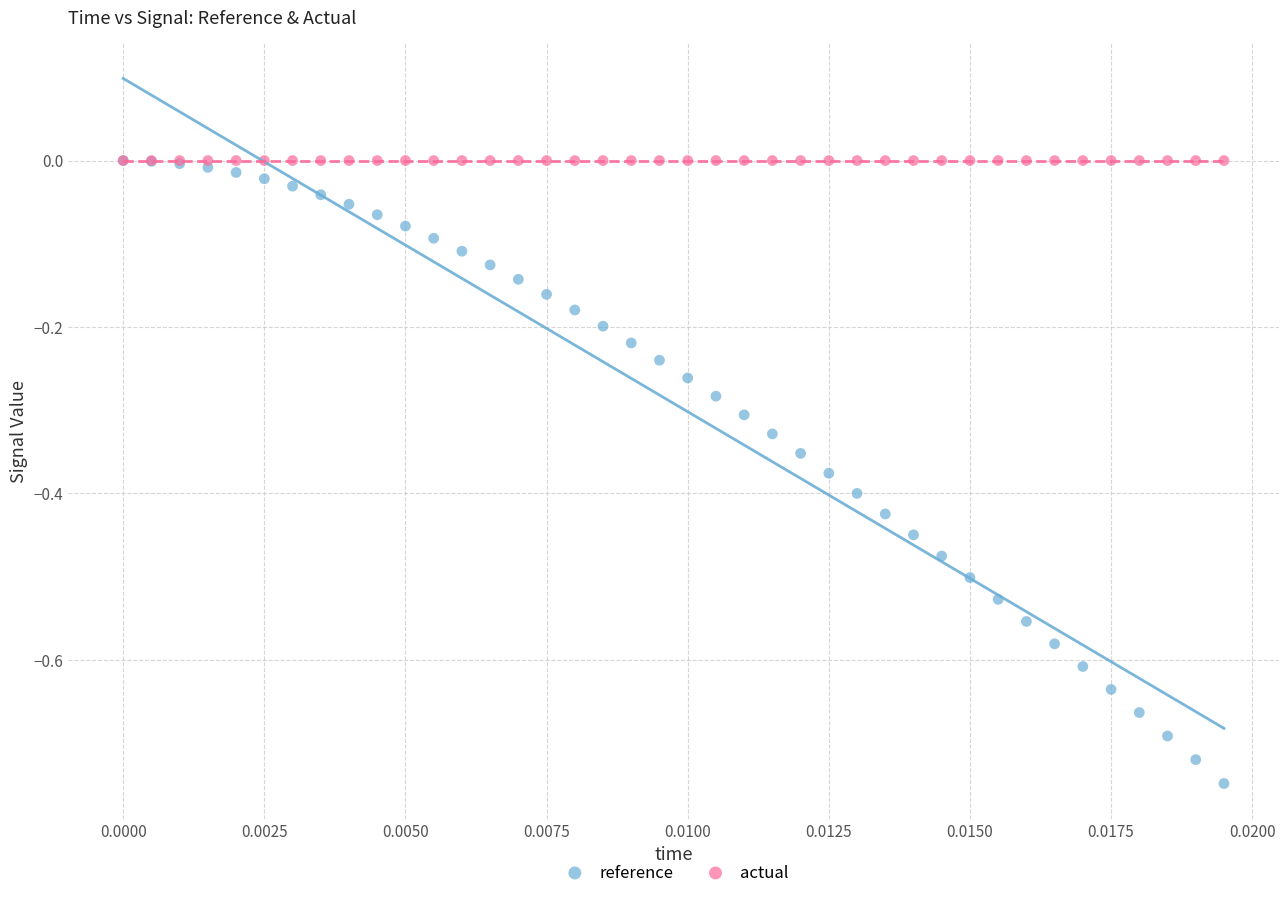

Which series has the widest spread of Y values?

reference